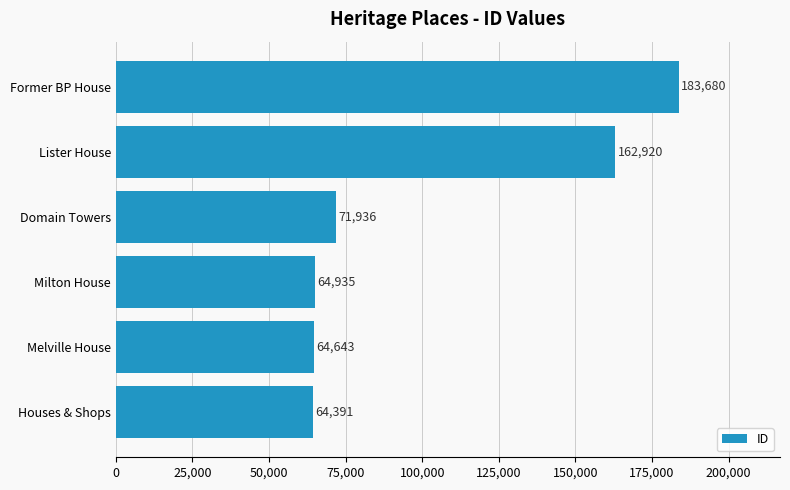

Which has a higher value, Former BP House or Lister House?

Former BP House